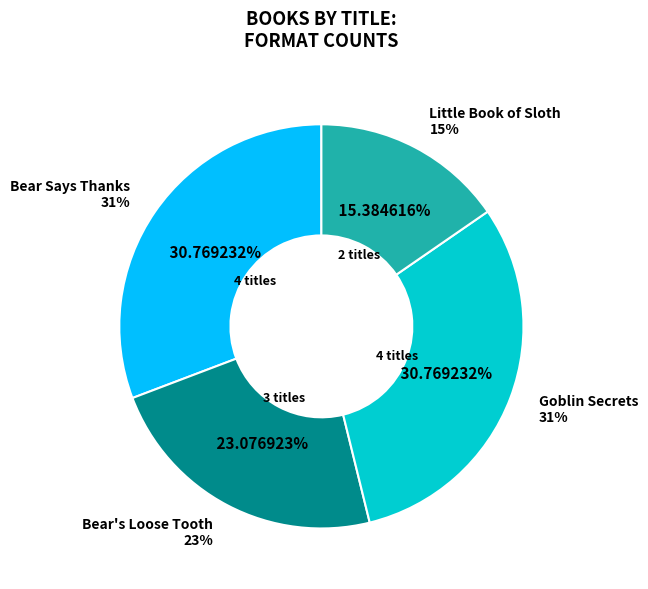

Which slice is the smallest?

Little Book of Sloth